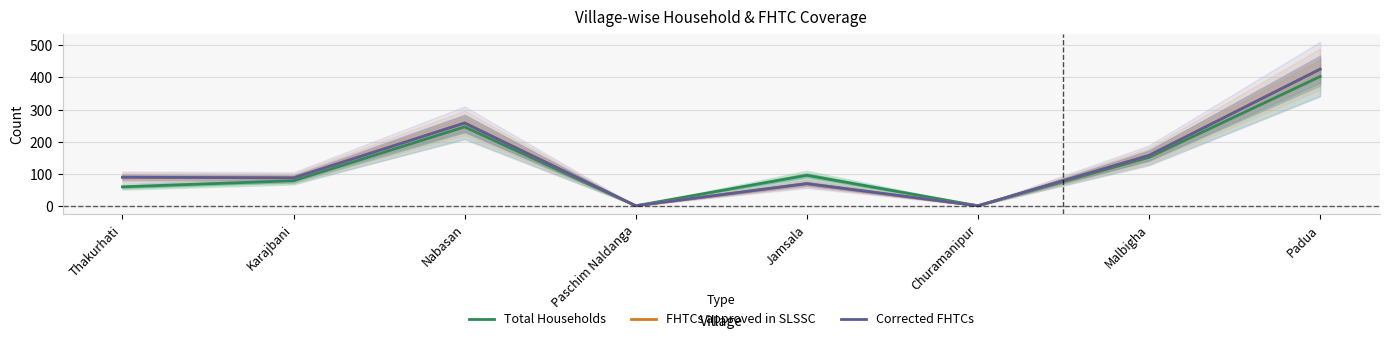

What is the label of the 4th point from the right?

Jamsala